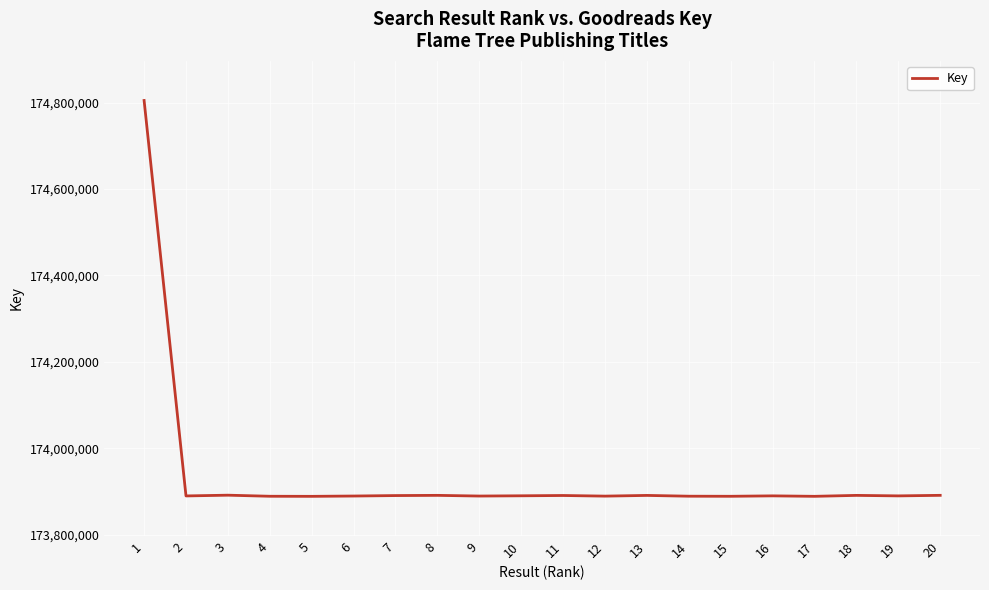

What is the difference between the second highest and second lowest values?

2634